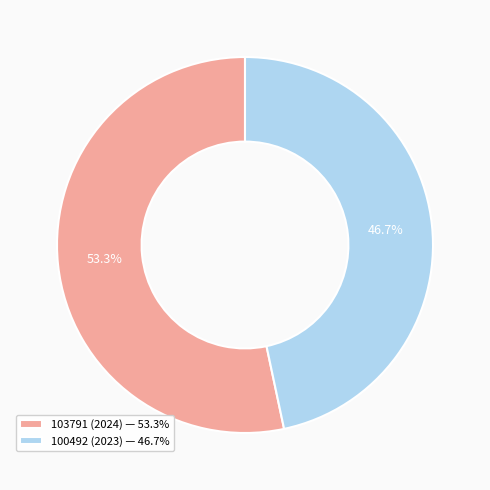

Rank the categories by value from highest to lowest.

103791 (2024), 100492 (2023)